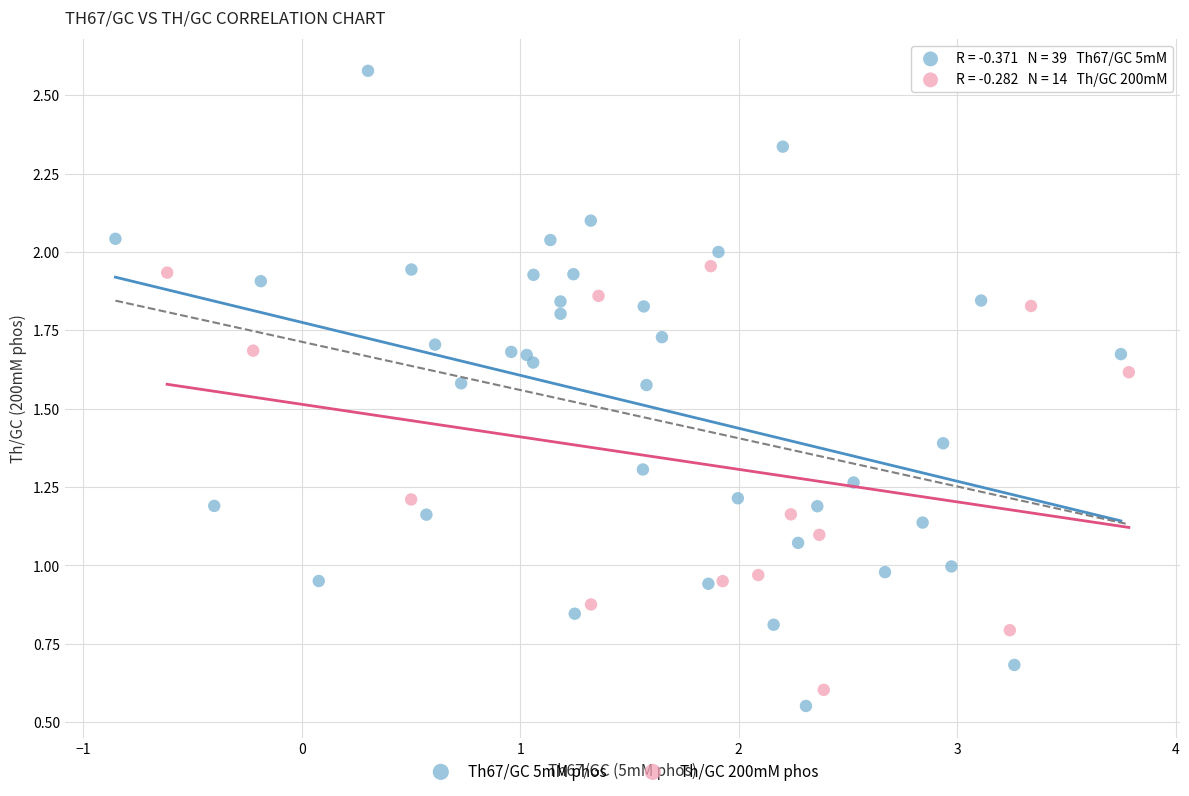

Which series has the largest Y range (max minus min)?

Th67/GC 5mM phos